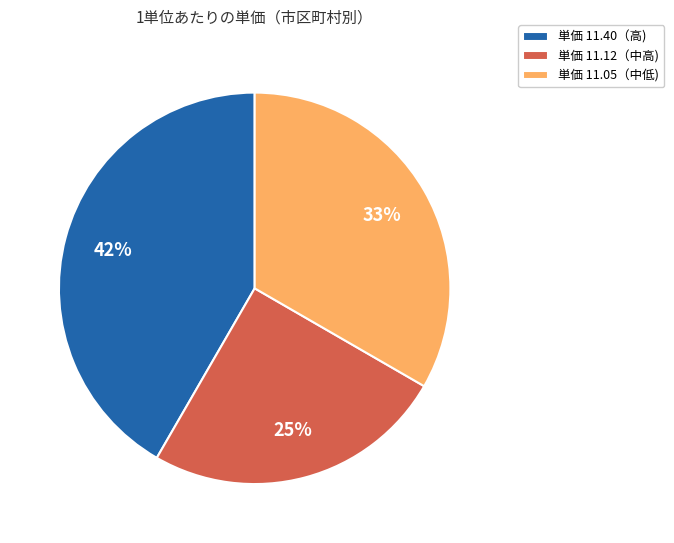

Between 単価 11.05（中低) and 単価 11.12（中高), which is larger?

単価 11.05（中低)